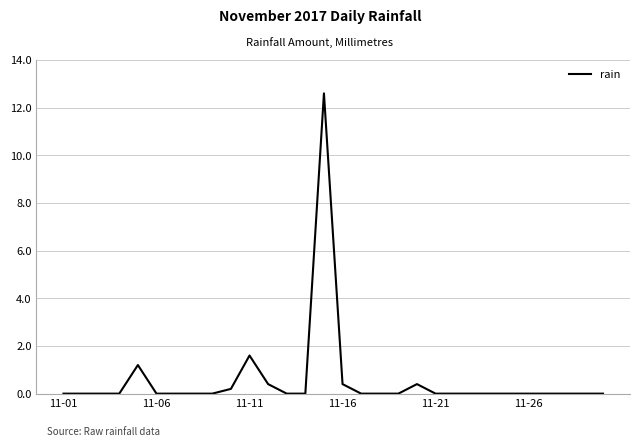

What is the greatest value displayed?

12.6